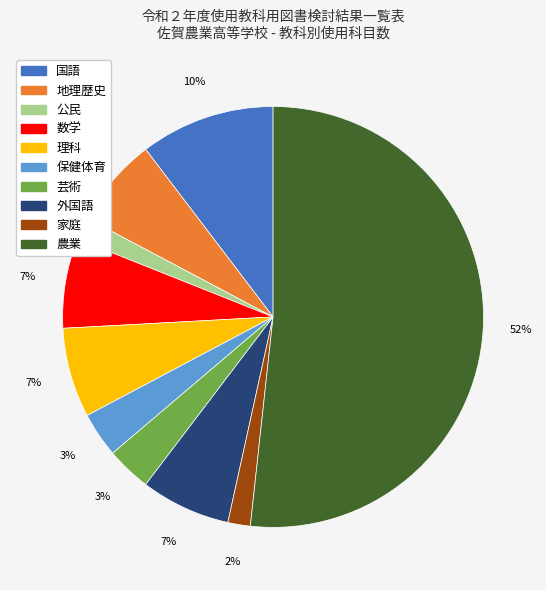

How many segments does this pie chart have?

10